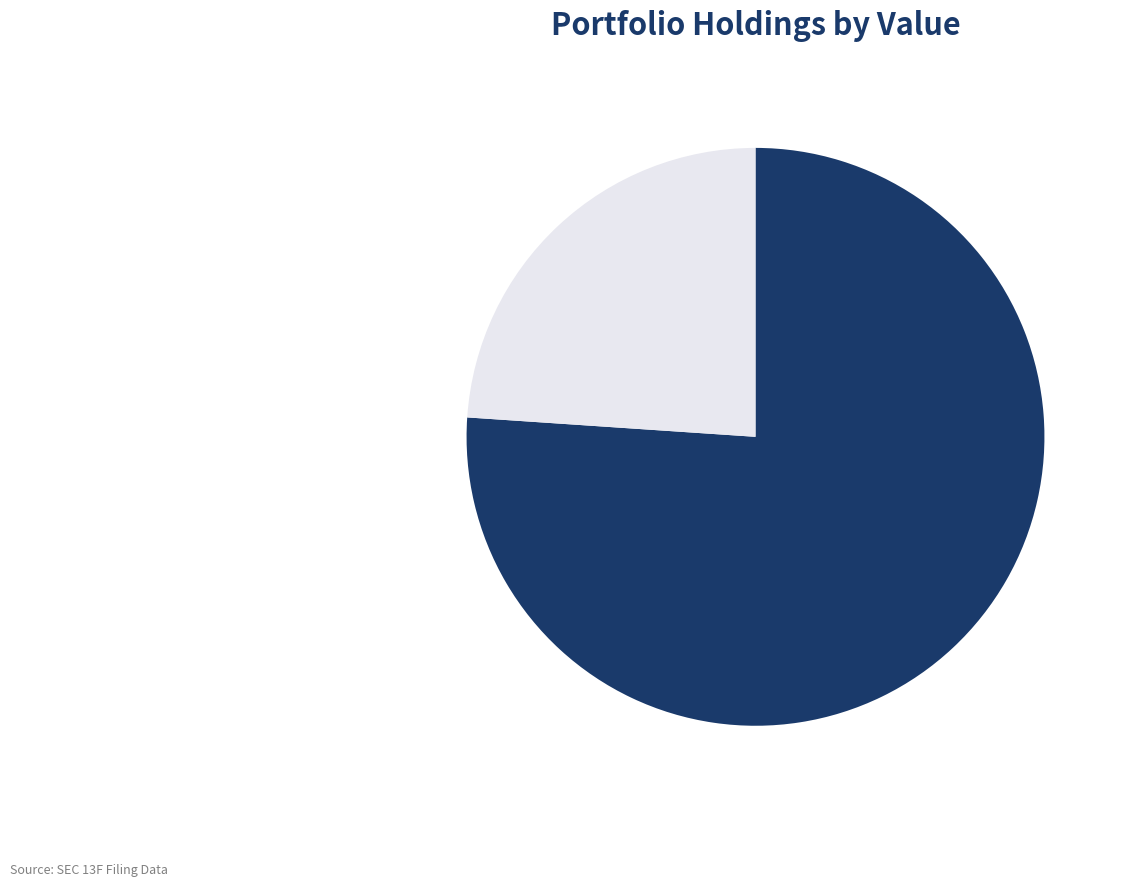

Between TSLA and Other Holdings, which is larger?

TSLA